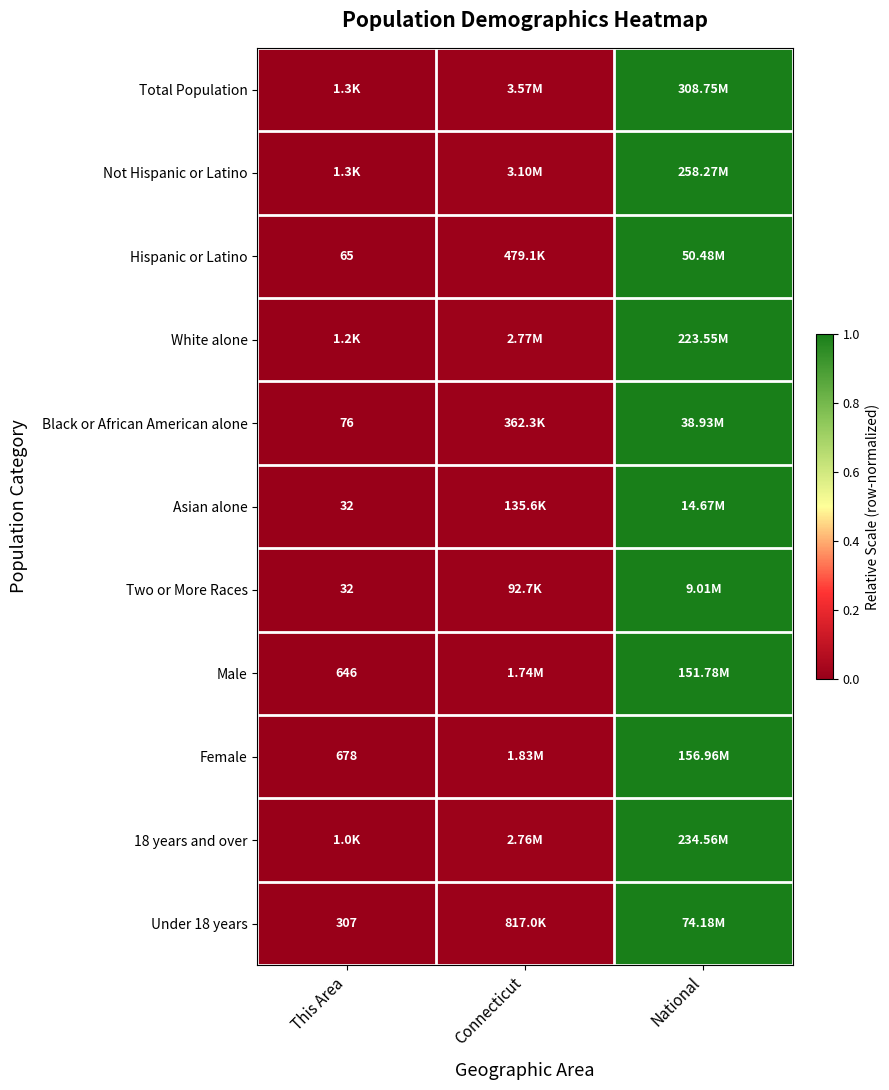

How many series are shown in this chart?

11